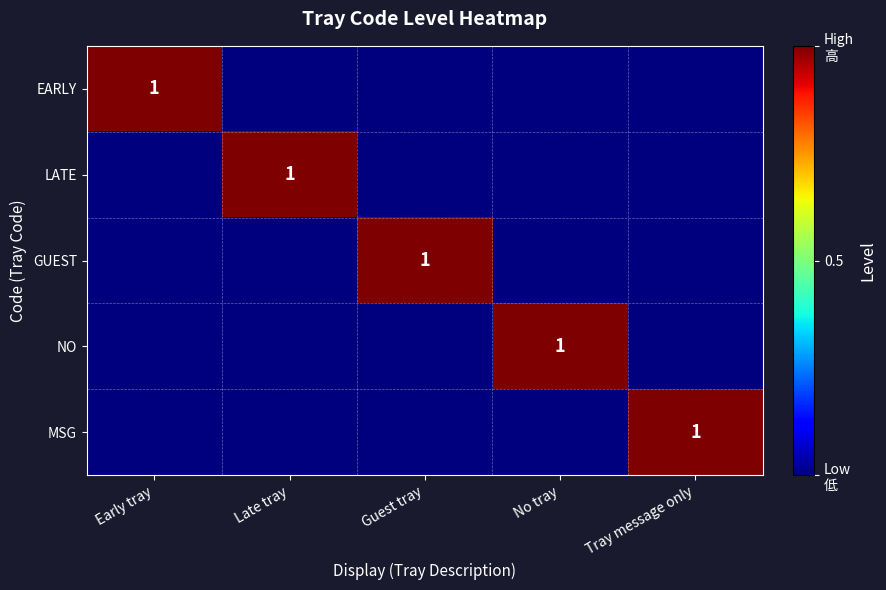

Is it true that EARLY equals 1 at Early tray?

True